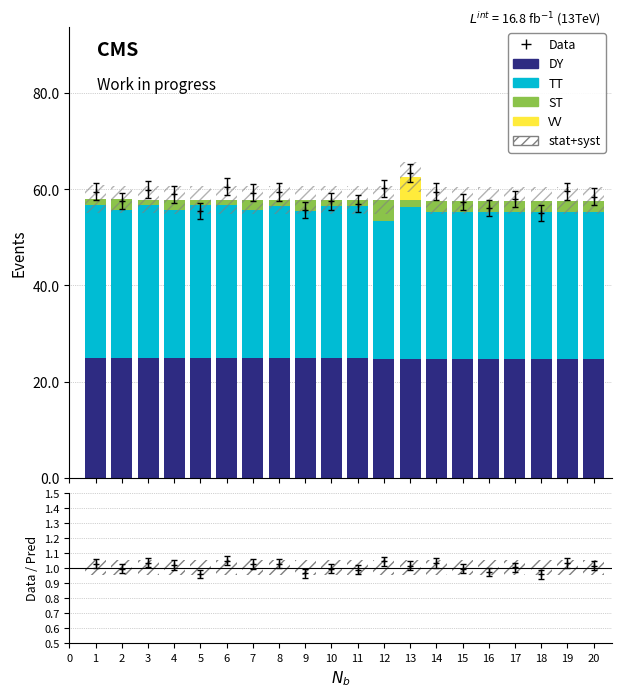

How many values in the TT series are below 30?

1